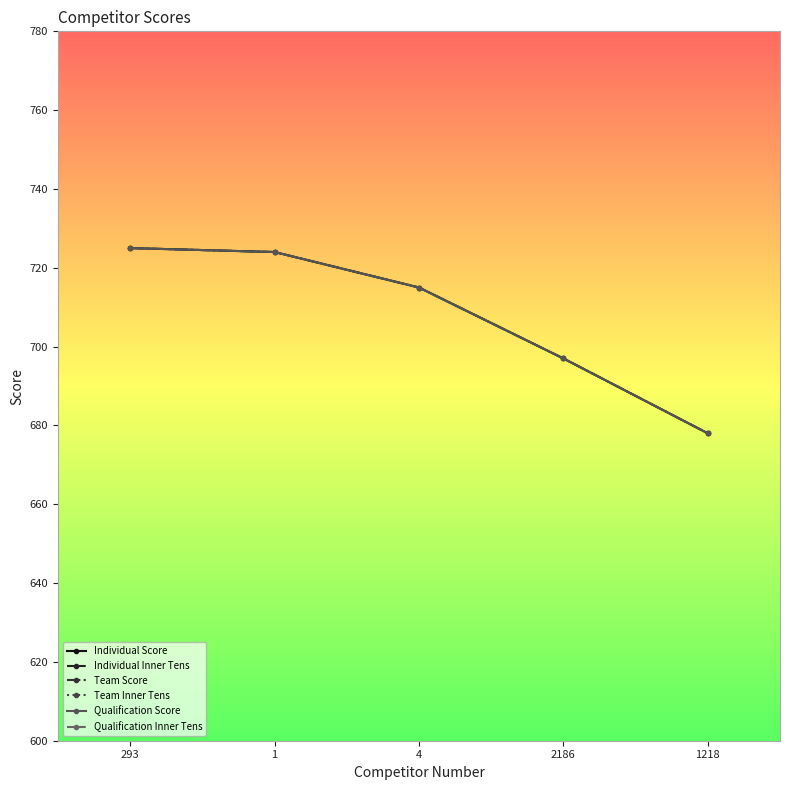

At which category is the sum across all series the highest?

293